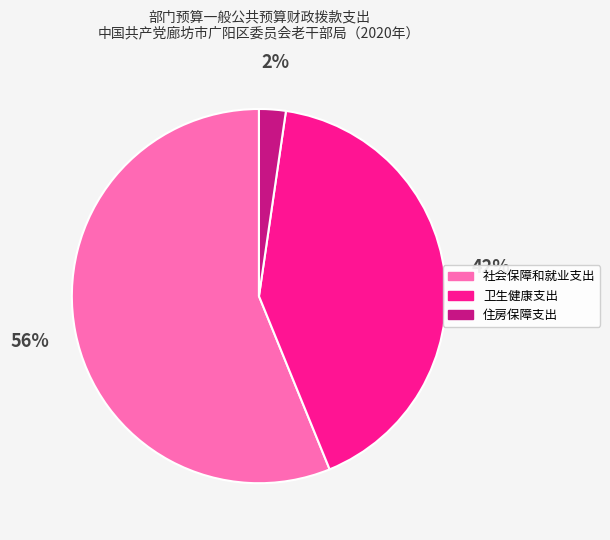

To the nearest percent, what is the average slice percentage?

33%